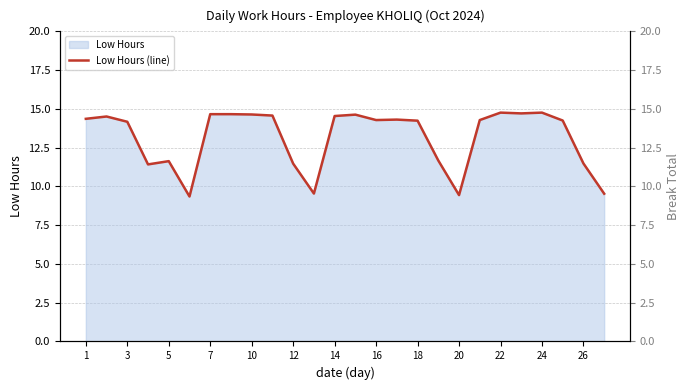

The value of Low Hours at 26 is 11.5. True or false?

True